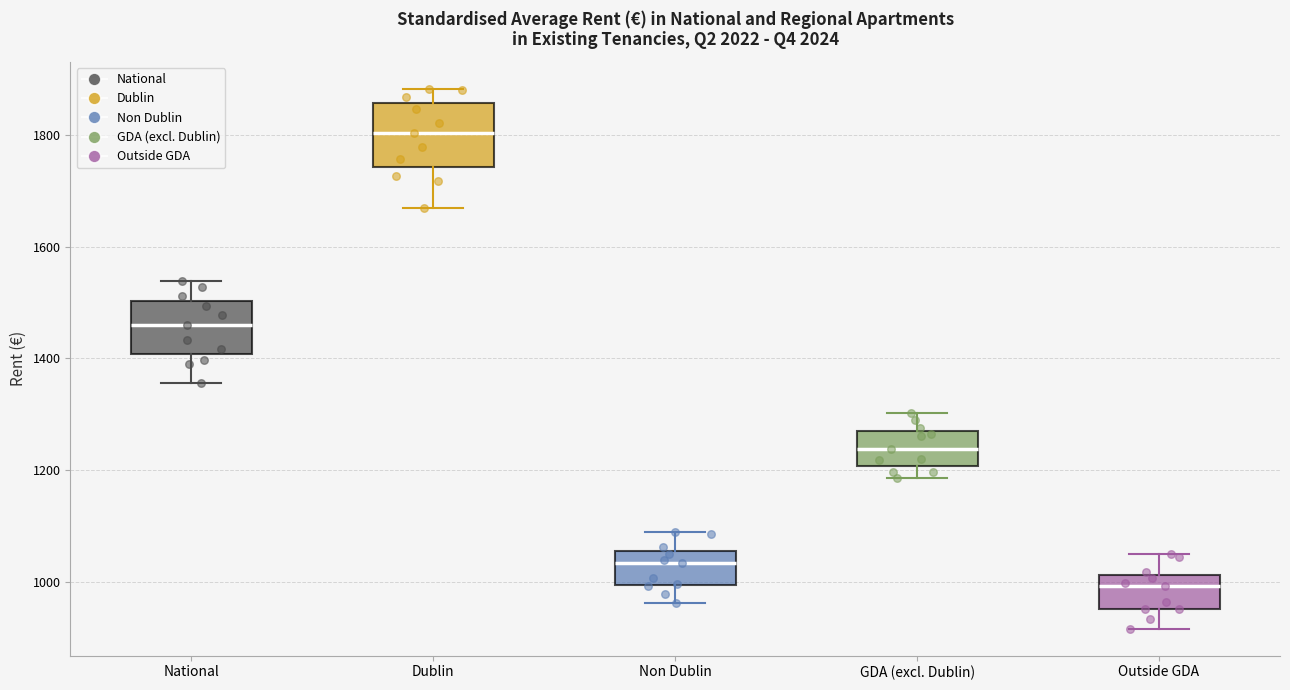

Reading left to right, transcribe this box plot: for each box, give where its median line is, the range the box spans, and where its two whiskers end, as read against the y-axis. The values are not printed on the chart, so give them approximately, as read against the axis.

National: median 1460, box 1400 to 1500, whiskers 1360 to 1540
Dublin: median 1800, box 1740 to 1860, whiskers 1660 to 1880
Non Dublin: median 1040, box 1000 to 1060, whiskers 960 to 1080
GDA (excl. Dublin): median 1240, box 1200 to 1280, whiskers 1180 to 1300
Outside GDA: median 1000, box 960 to 1020, whiskers 920 to 1040